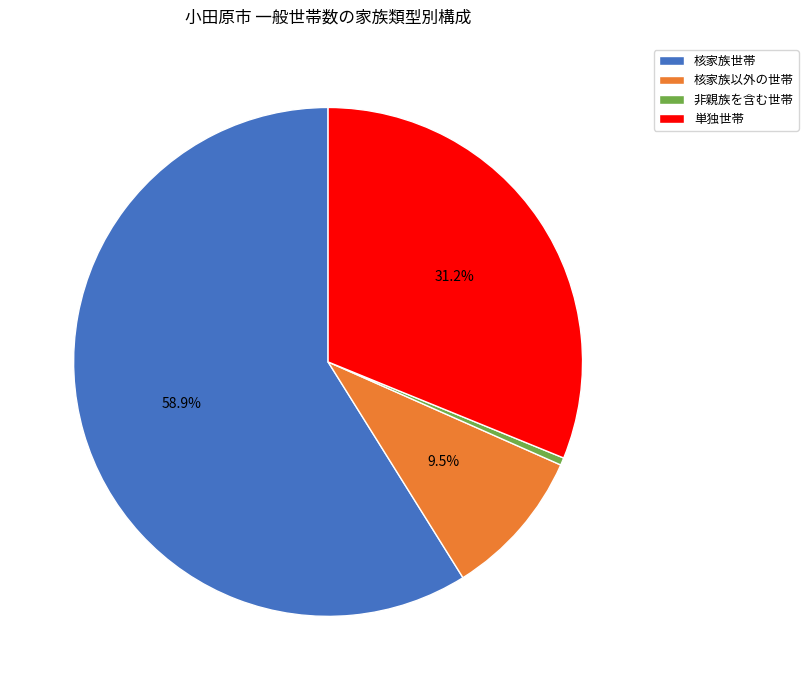

Between 核家族世帯 and 非親族を含む世帯, which is larger?

核家族世帯